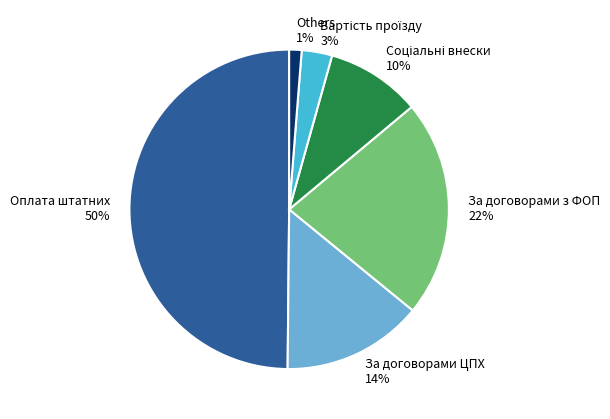

To the nearest percent, what is the average slice percentage?

17%